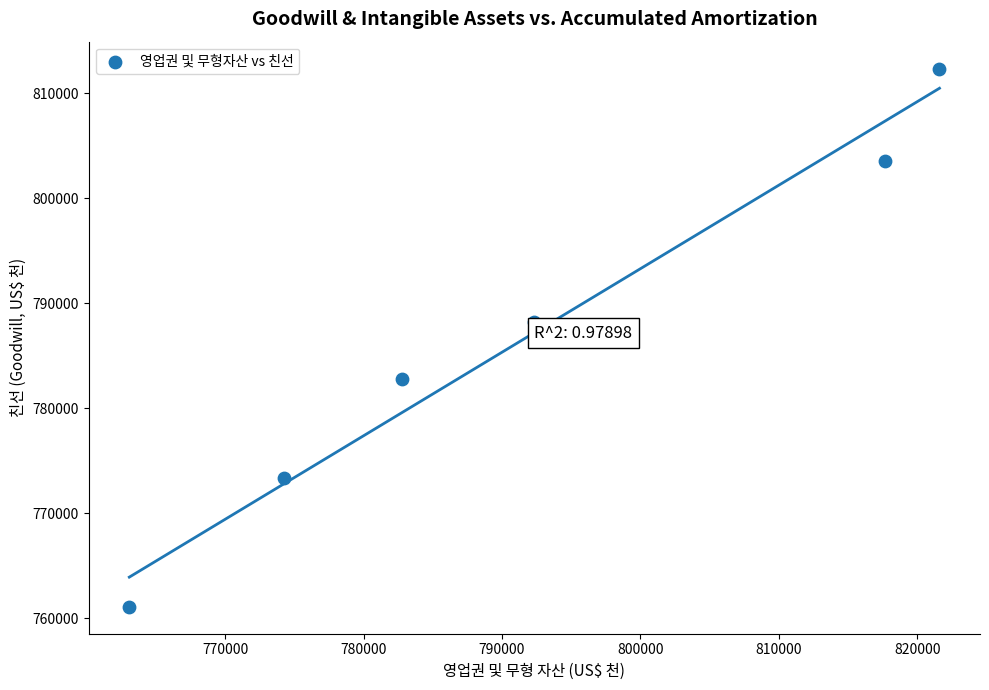

What is the range of Y values (max minus min)?

51297